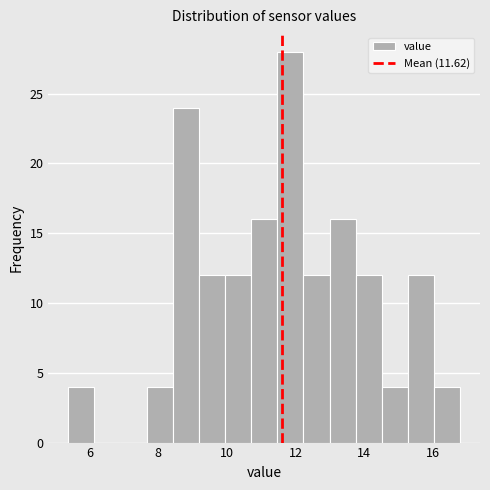

Read against the x-axis, roughly where is the centre of the tallest bar?

11.8